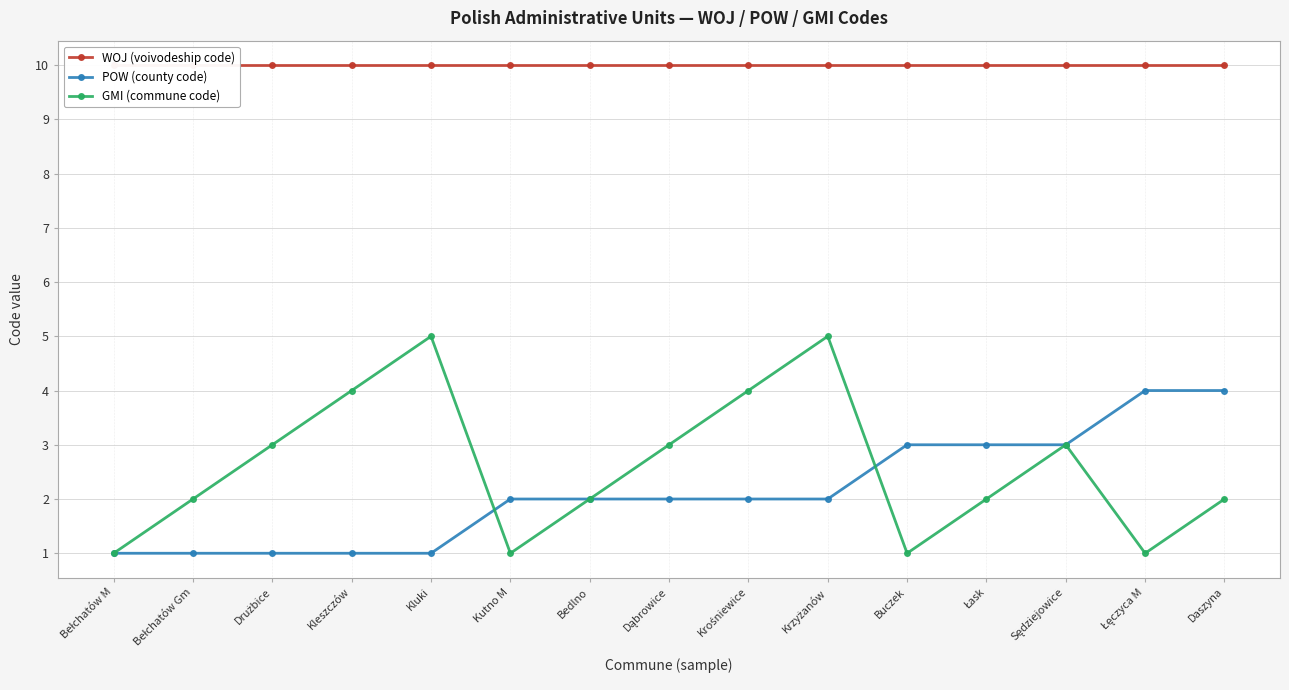

Reading left to right, list all the values displayed in this chart.

WOJ (voivodeship code): 10	10	10	10	10	10	10	10	10	10	10	10	10	10	10
POW (county code): 1	1	1	1	1	2	2	2	2	2	3	3	3	4	4
GMI (commune code): 1	2	3	4	5	1	2	3	4	5	1	2	3	1	2